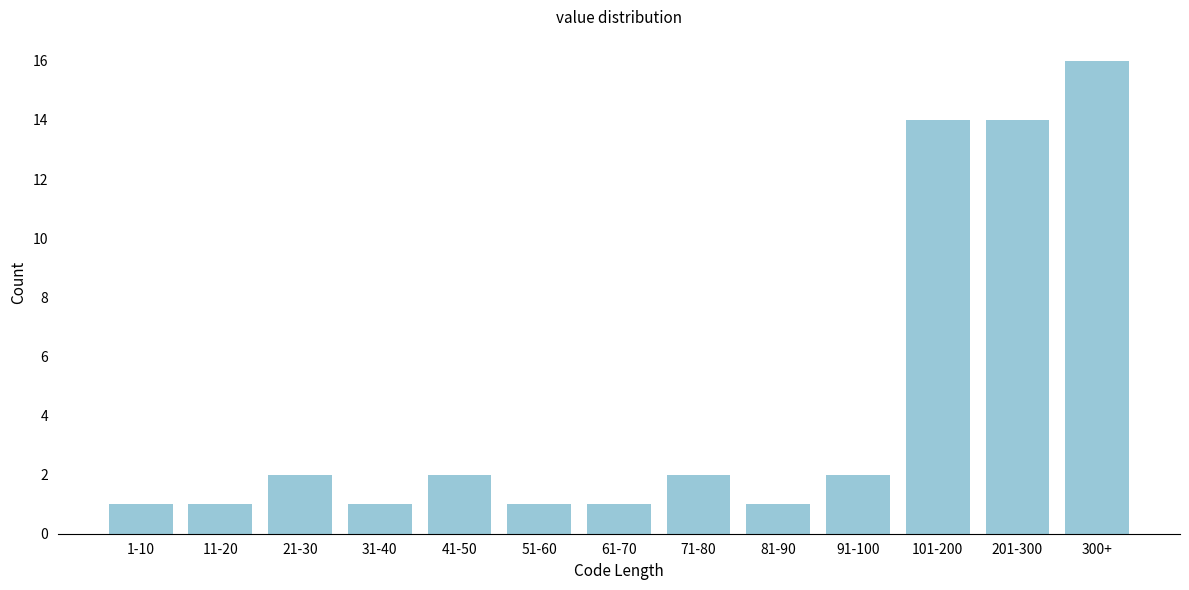

Reading left to right, transcribe all the data shown in this chart.

1-10=1	11-20=1	21-30=2	31-40=1	41-50=2	51-60=1	61-70=1	71-80=2	81-90=1	91-100=2	101-200=14	201-300=14	300+=16